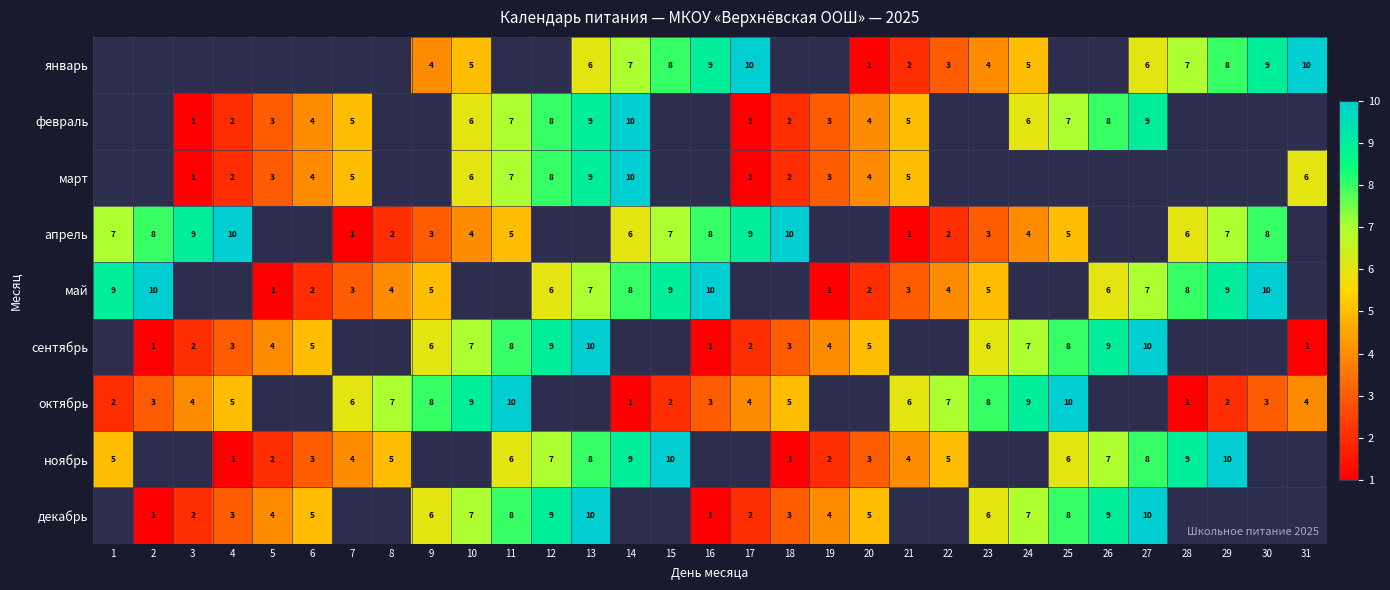

Which has a higher value, 8 or 16?

16